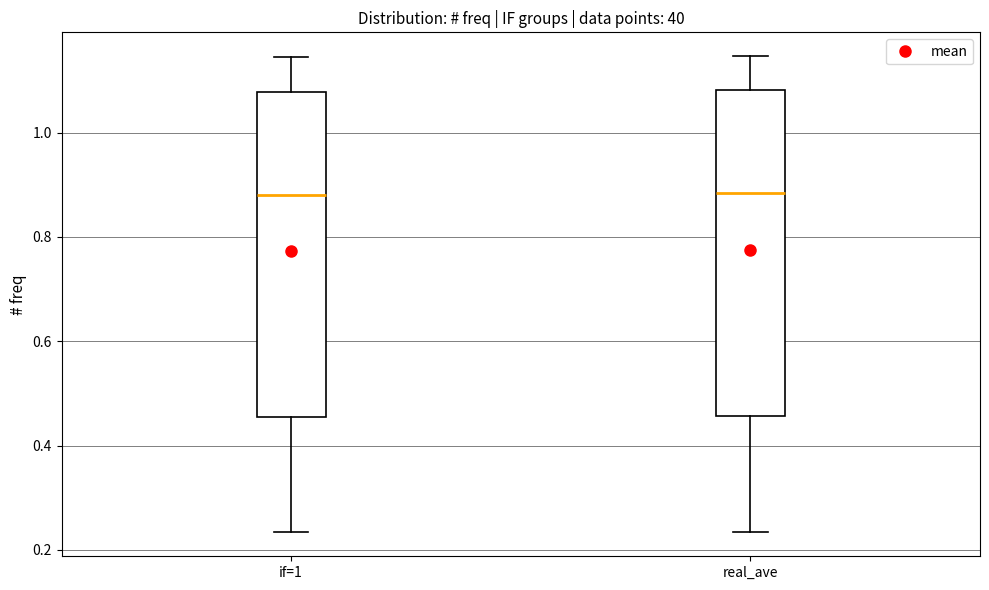

Where is the upper edge of the box for real_ave on the y-axis? The values are not printed on the chart, so give them approximately, as read against the axis.

1.08